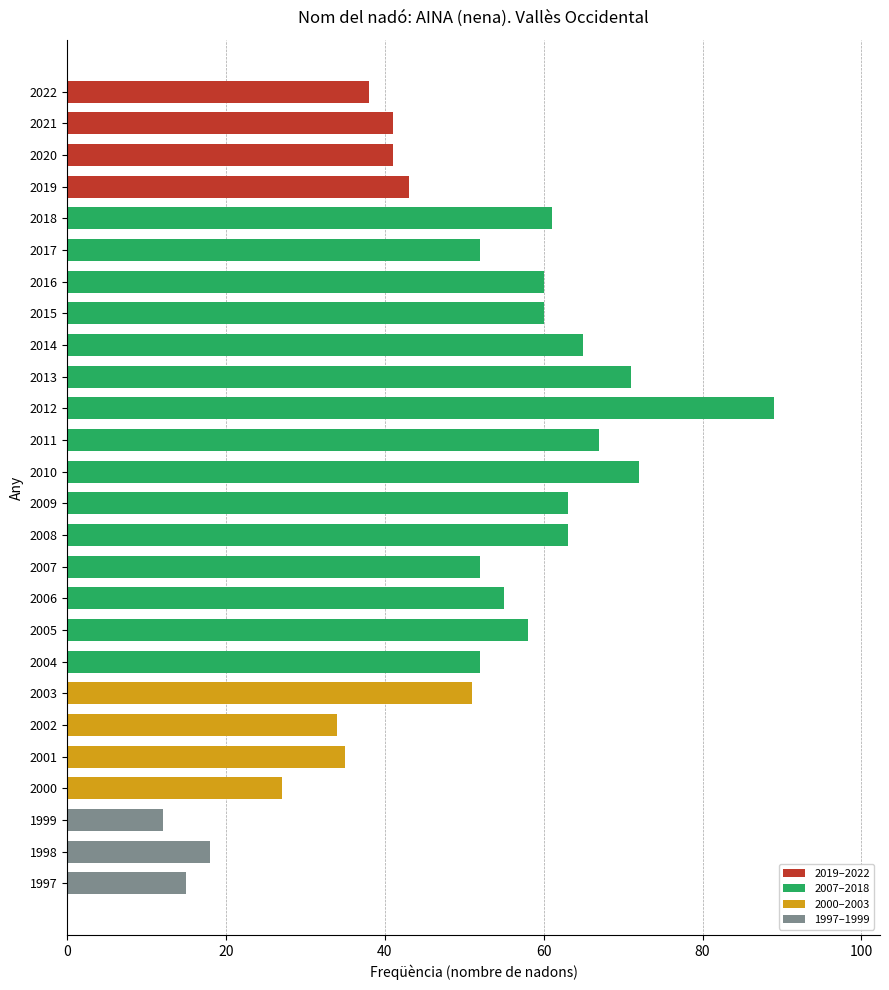

The value at 2008 is 29. True or false?

False